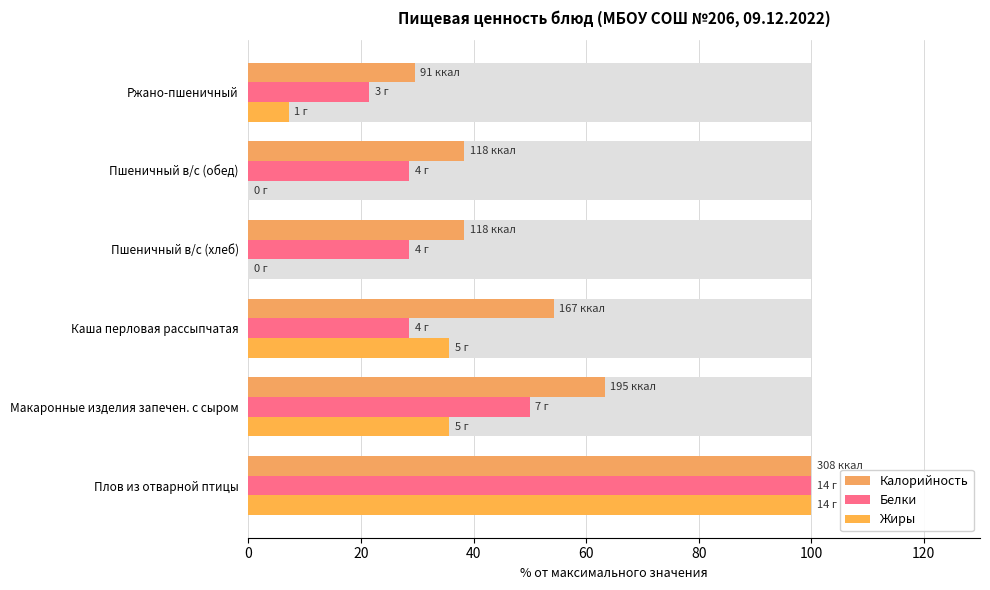

At Макаронные изделия запечен. с сыром, list the series in order from smallest to largest.

Жиры, Белки, Калорийность